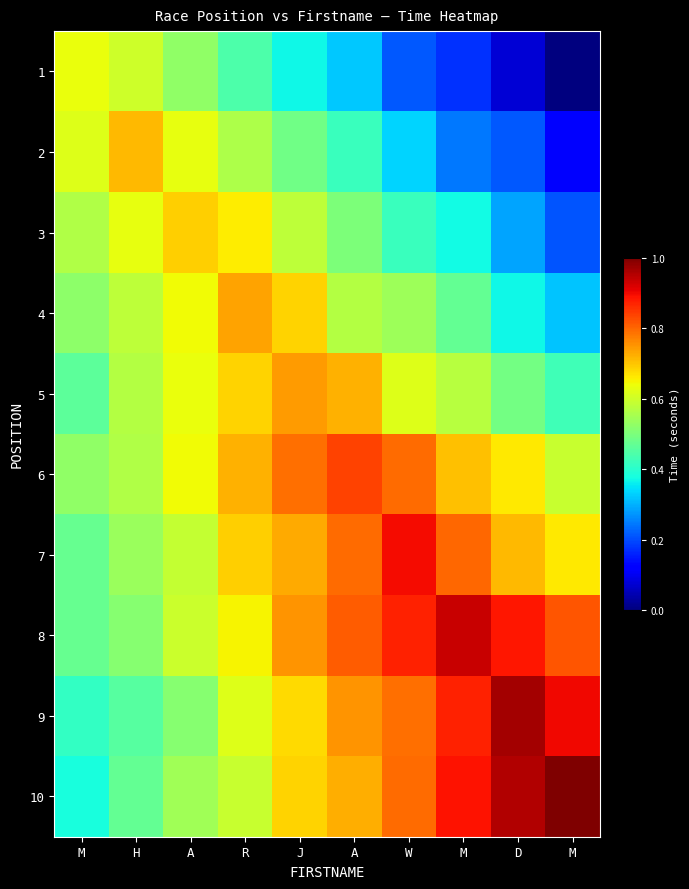

Reading right to left, list all the values displayed in this chart.

1: M=0.0	D=0.1	M=0.2	W=0.2	A=0.3	J=0.4	R=0.4	A=0.5	H=0.6	M=0.6
2: M=0.1	D=0.2	M=0.2	W=0.3	A=0.4	J=0.5	R=0.6	A=0.6	H=0.7	M=0.6
3: M=0.2	D=0.3	M=0.4	W=0.4	A=0.5	J=0.6	R=0.7	A=0.7	H=0.6	M=0.6
4: M=0.3	D=0.4	M=0.5	W=0.5	A=0.6	J=0.7	R=0.7	A=0.6	H=0.6	M=0.5
5: M=0.4	D=0.5	M=0.6	W=0.6	A=0.7	J=0.7	R=0.7	A=0.6	H=0.6	M=0.5
6: M=0.6	D=0.7	M=0.7	W=0.8	A=0.8	J=0.8	R=0.7	A=0.6	H=0.6	M=0.5
7: M=0.7	D=0.7	M=0.8	W=0.9	A=0.8	J=0.7	R=0.7	A=0.6	H=0.5	M=0.5
8: M=0.8	D=0.9	M=0.9	W=0.9	A=0.8	J=0.8	R=0.6	A=0.6	H=0.5	M=0.5
9: M=0.9	D=1.0	M=0.9	W=0.8	A=0.8	J=0.7	R=0.6	A=0.5	H=0.5	M=0.4
10: M=1.0	D=1.0	M=0.9	W=0.8	A=0.7	J=0.7	R=0.6	A=0.5	H=0.5	M=0.4